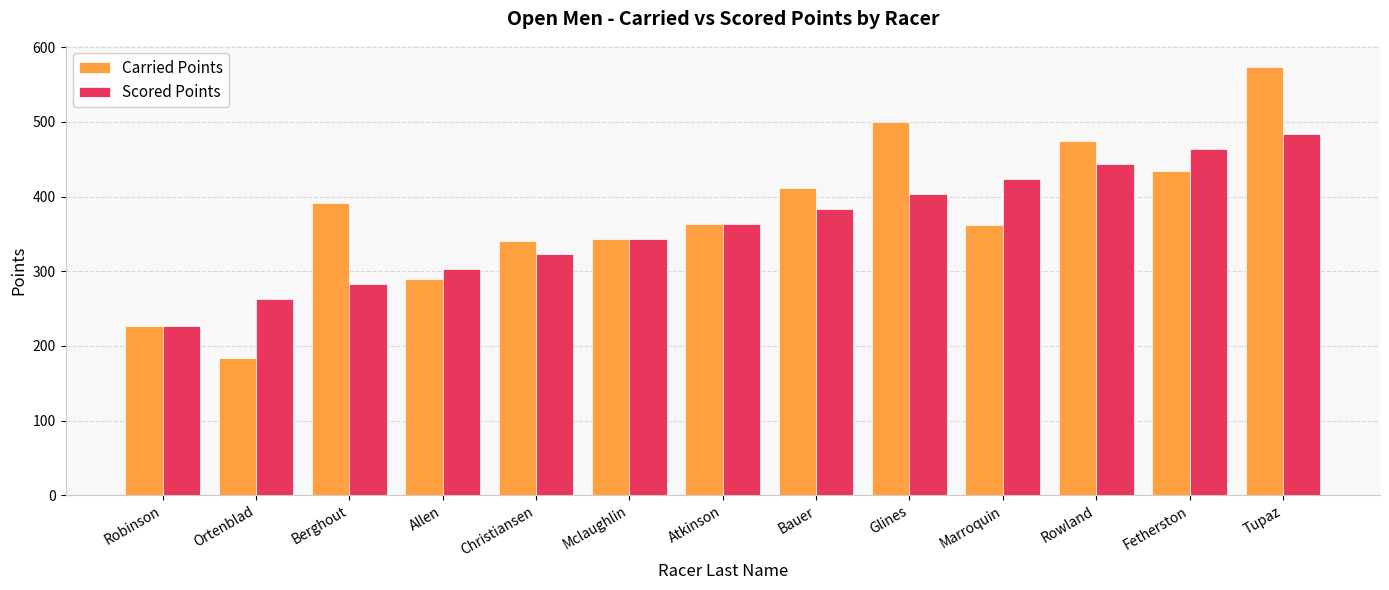

What is the smallest value displayed?

183.6